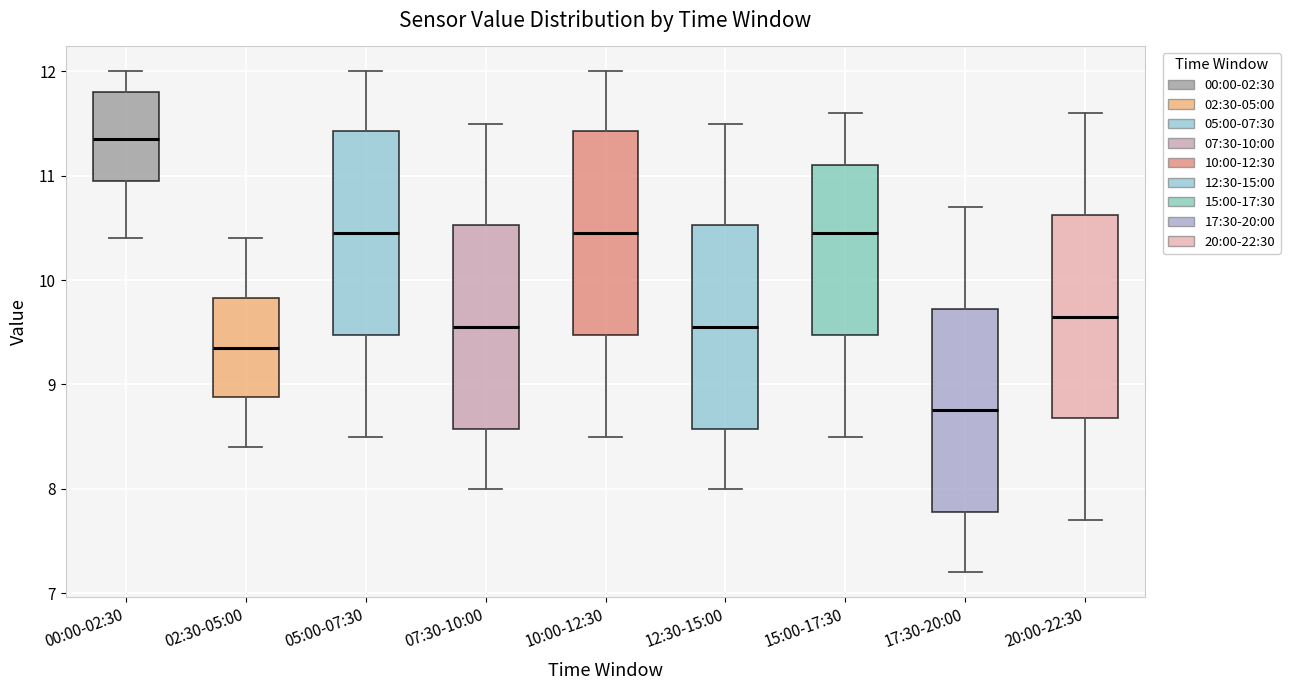

Reading left to right, transcribe this box plot: for each box, give where its median line is, the range the box spans, and where its two whiskers end, as read against the y-axis. The values are not printed on the chart, so give them approximately, as read against the axis.

00:00-02:30: median 11.4, box 11.0 to 11.8, whiskers 10.4 to 12.0
02:30-05:00: median 9.4, box 8.9 to 9.8, whiskers 8.4 to 10.4
05:00-07:30: median 10.5, box 9.5 to 11.4, whiskers 8.5 to 12.0
07:30-10:00: median 9.6, box 8.6 to 10.5, whiskers 8.0 to 11.5
10:00-12:30: median 10.5, box 9.5 to 11.4, whiskers 8.5 to 12.0
12:30-15:00: median 9.6, box 8.6 to 10.5, whiskers 8.0 to 11.5
15:00-17:30: median 10.5, box 9.5 to 11.1, whiskers 8.5 to 11.6
17:30-20:00: median 8.8, box 7.8 to 9.7, whiskers 7.2 to 10.7
20:00-22:30: median 9.7, box 8.7 to 10.6, whiskers 7.7 to 11.6